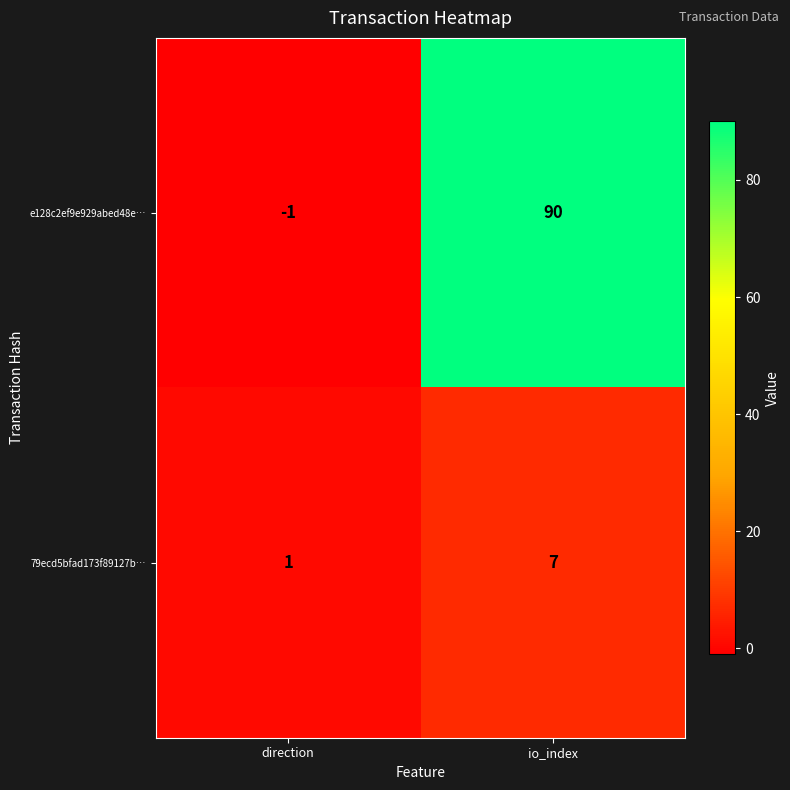

What is the difference between the maximum and minimum values in the e128c2ef9e929abed48e… series?

91